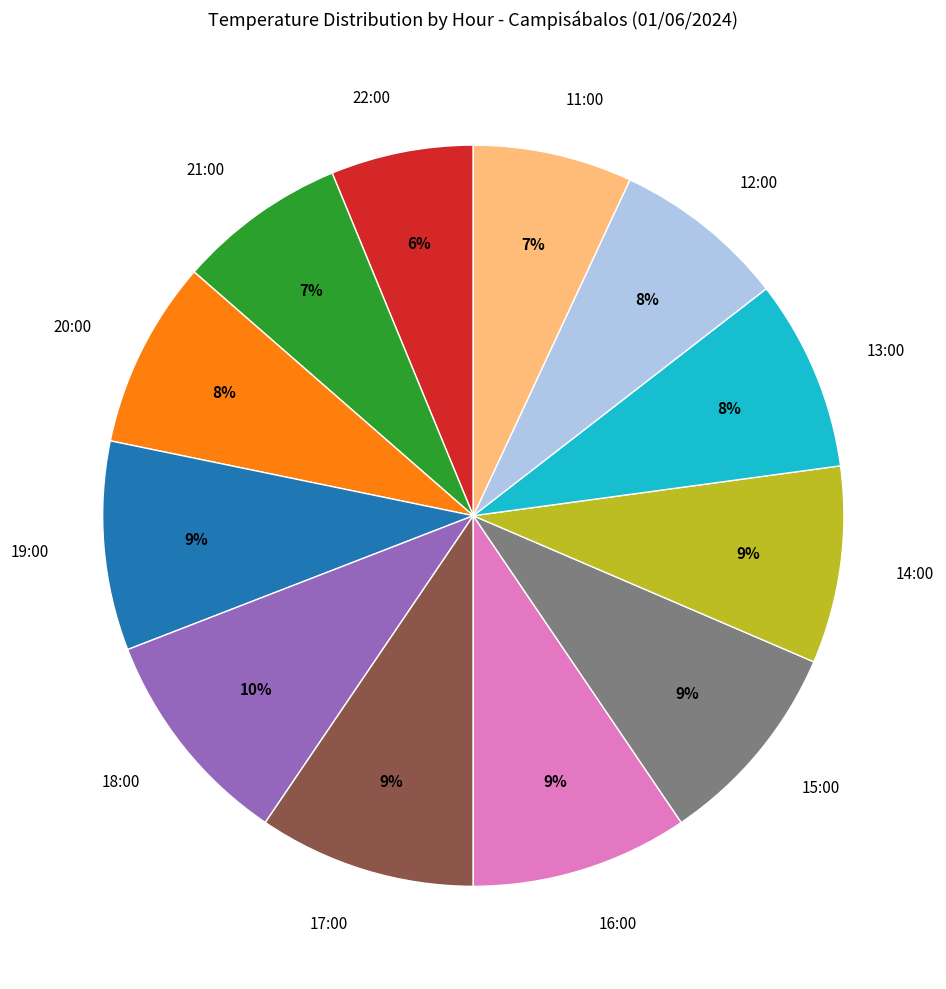

Do 21:00 and 22:00 together represent more than half of the pie?

No